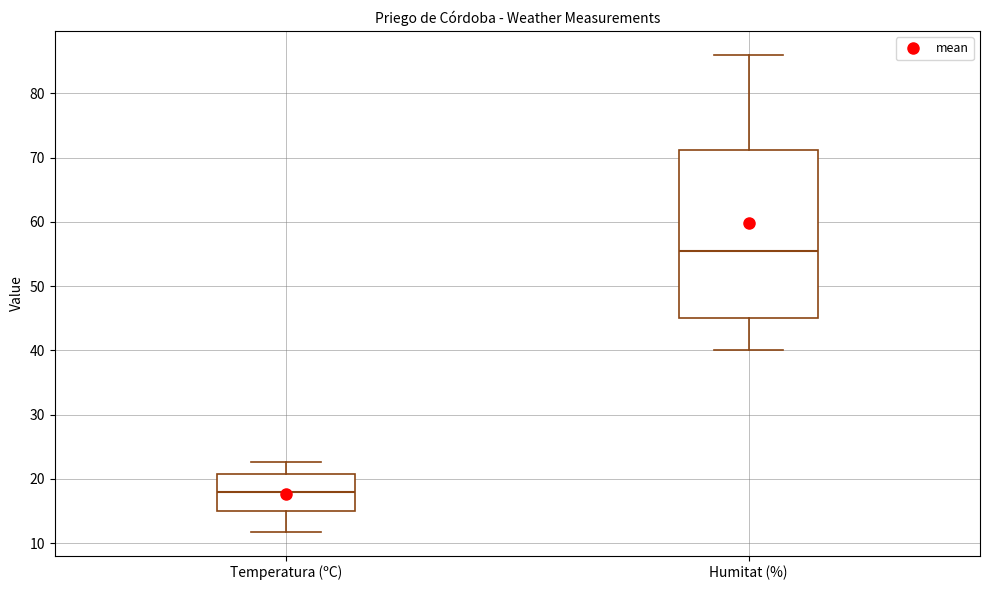

Reading left to right, transcribe this box plot: for each box, give where its median line is, the range the box spans, and where its two whiskers end, as read against the y-axis. The values are not printed on the chart, so give them approximately, as read against the axis.

Temperatura (ºC): median 18, box 15 to 21, whiskers 12 to 23
Humitat (%): median 56, box 45 to 71, whiskers 40 to 86